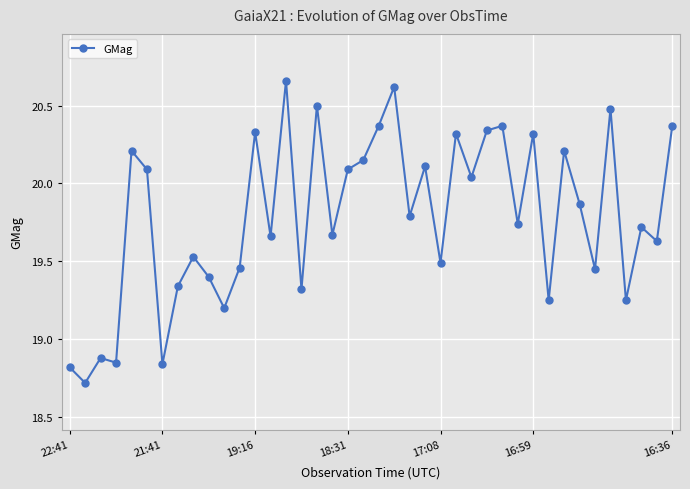

How many series are shown in this chart?

1